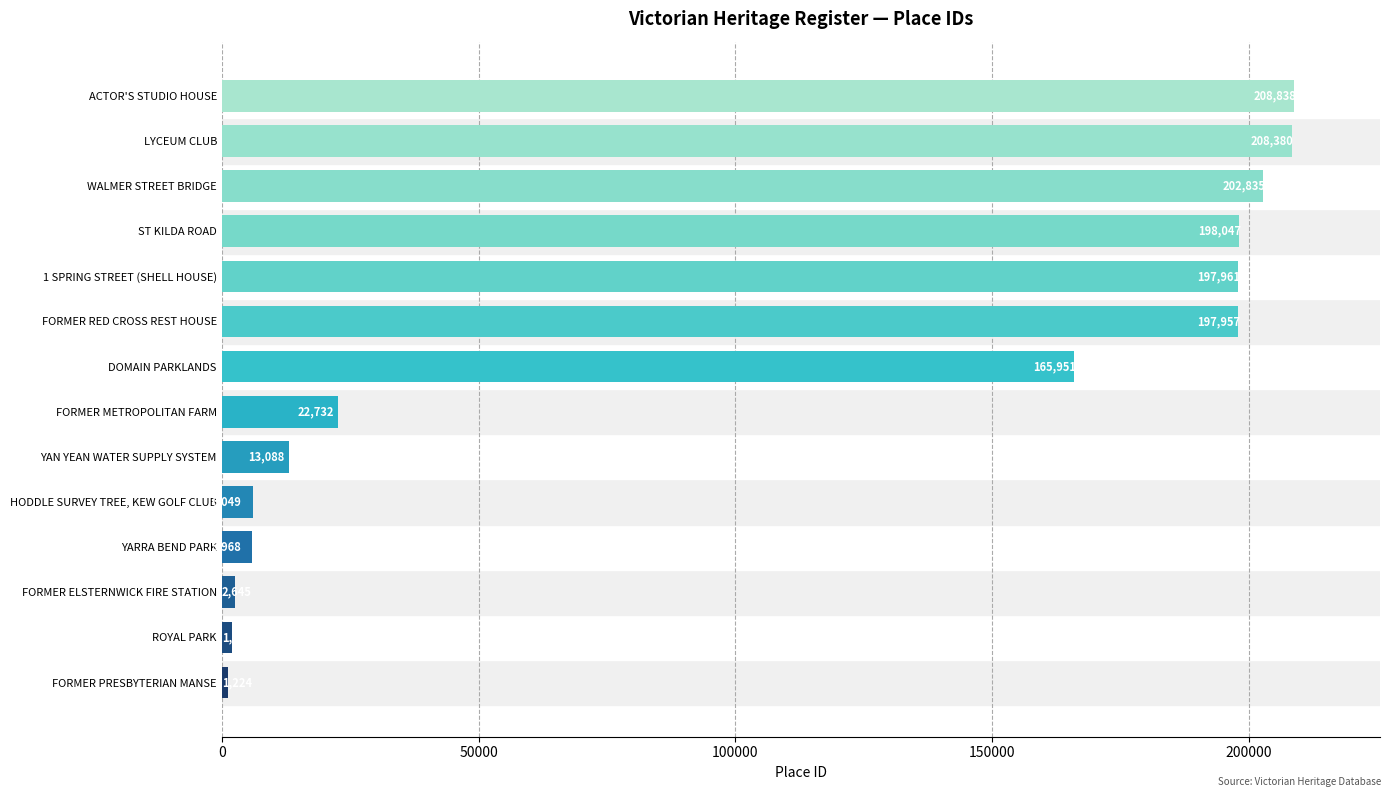

What is the sum of all values?

1433629